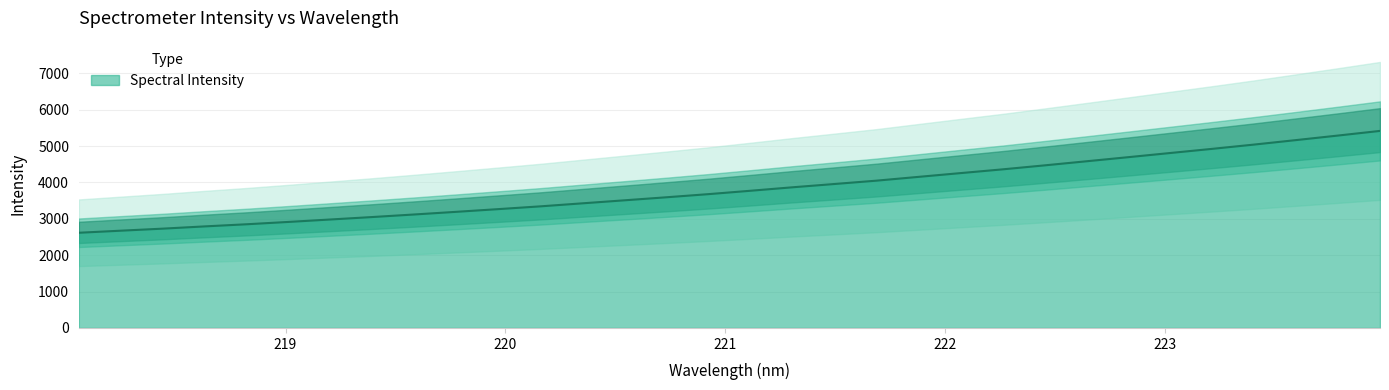

List the labels in order of value, largest first.

223.9802, 223.7895, 223.5987, 223.408, 223.2172, 223.0264, 222.8355, 222.6447, 222.4538, 222.263, 222.0721, 221.8812, 221.6902, 221.4993, 221.3083, 221.1174, 220.9264, 220.7354, 220.5444, 220.3533, 220.1623, 219.9712, 219.7801, 219.589, 219.3979, 219.2067, 219.0156, 218.8244, 218.6332, 218.442, 218.2508, 218.0596